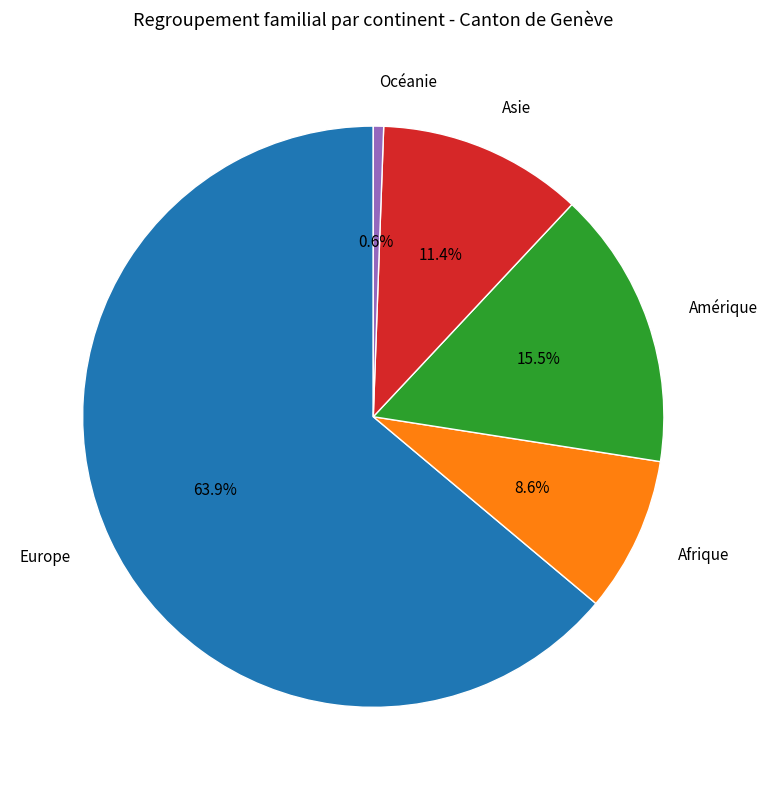

To the nearest percent, what is the combined percentage of Asie and Afrique?

20%